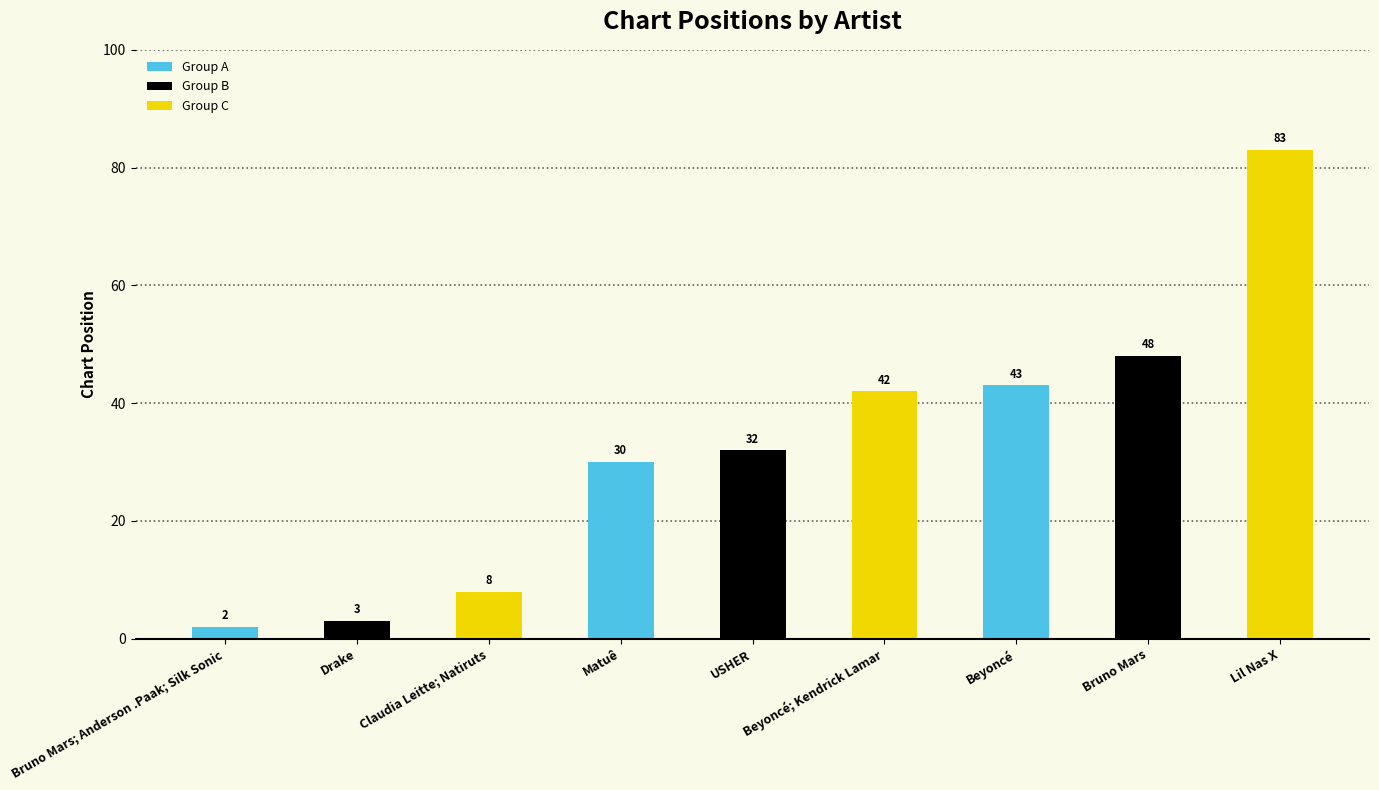

List the labels in order of value, largest first.

Lil Nas X, Bruno Mars, Beyoncé, Beyoncé; Kendrick Lamar, USHER, Matuê, Claudia Leitte; Natiruts, Drake, Bruno Mars; Anderson .Paak; Silk Sonic